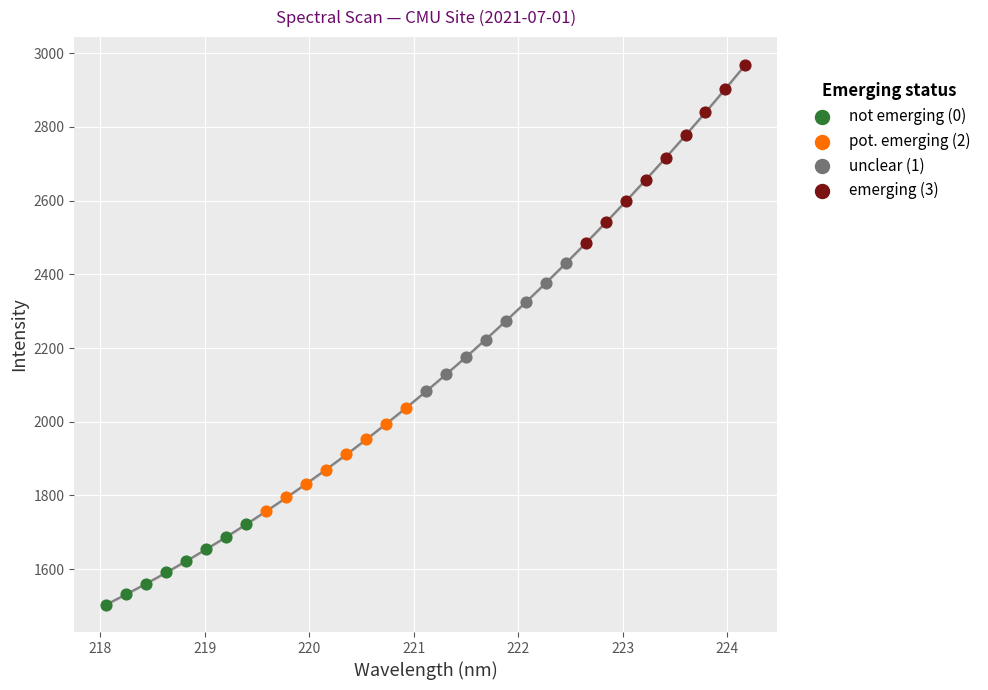

Which series has the largest Y range (max minus min)?

emerging (3)